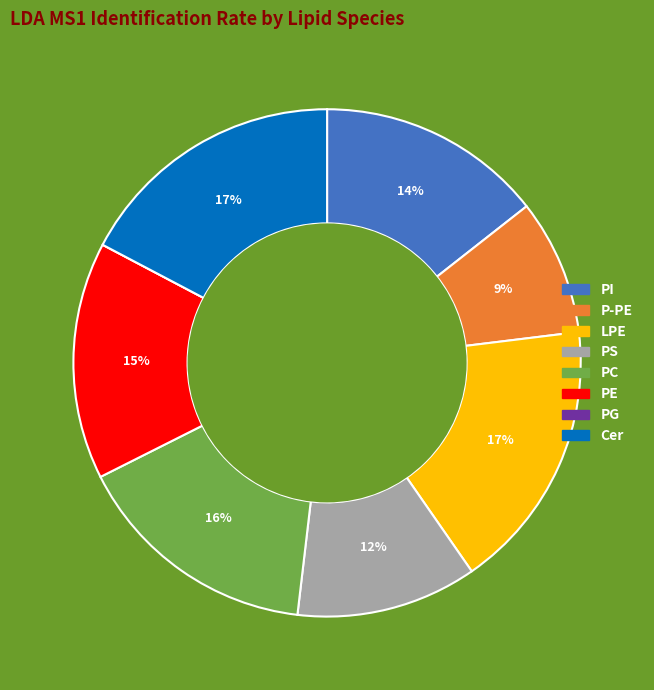

To the nearest percent, what is the difference between the largest and smallest slice percentages?

17%